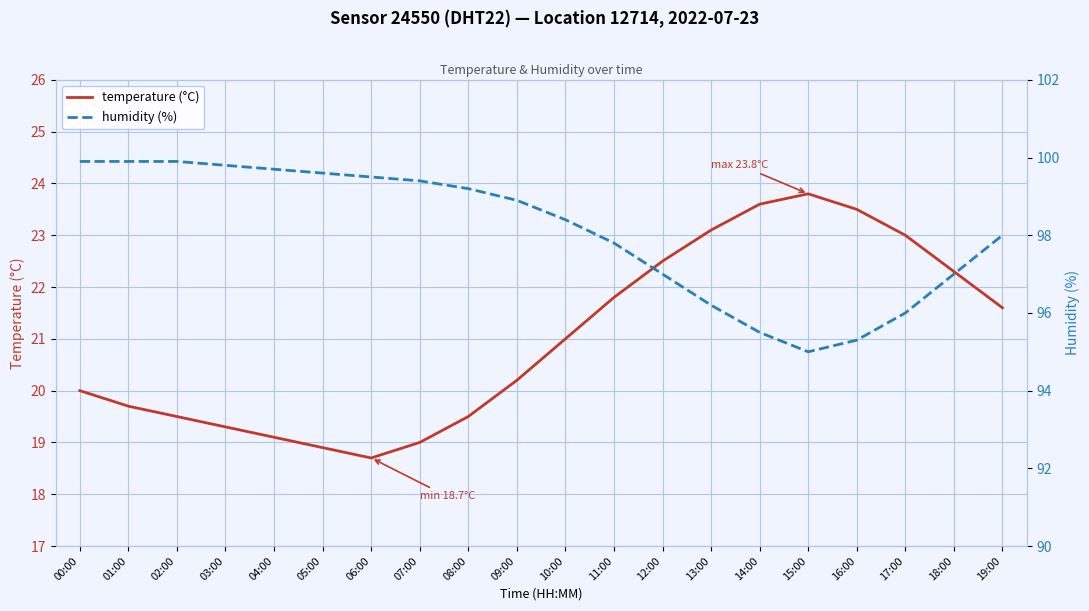

What is the approximate value of humidity (%) at 09:00?

98.9